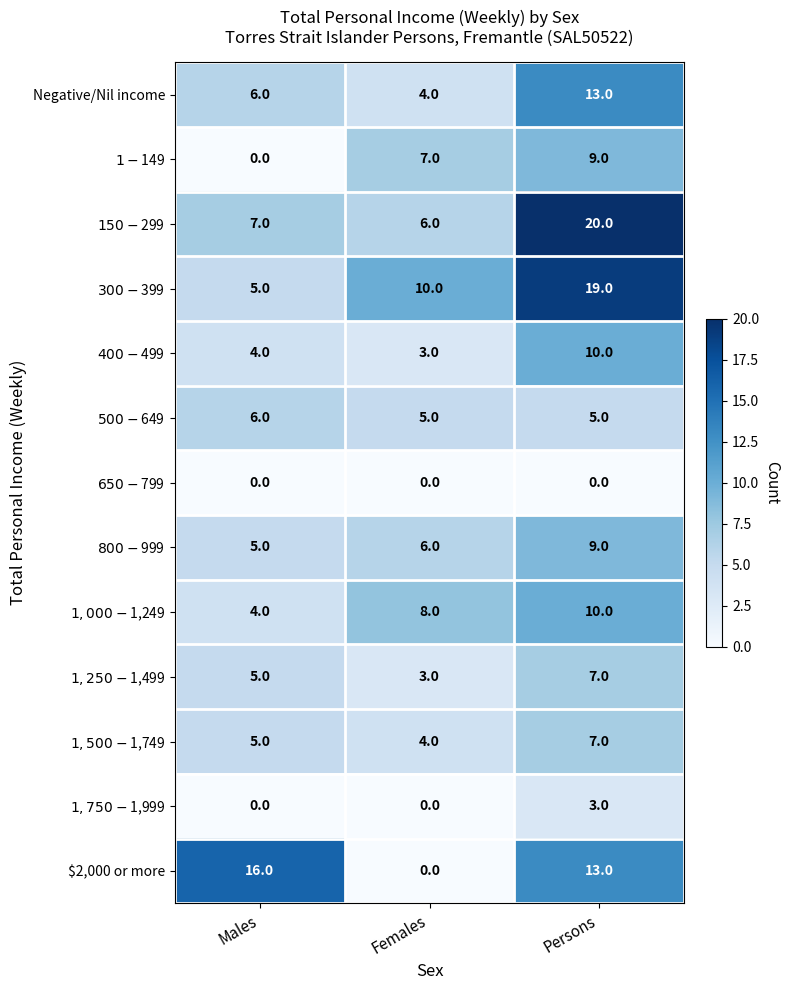

Is it true that Negative/Nil income equals 4 at Persons?

False